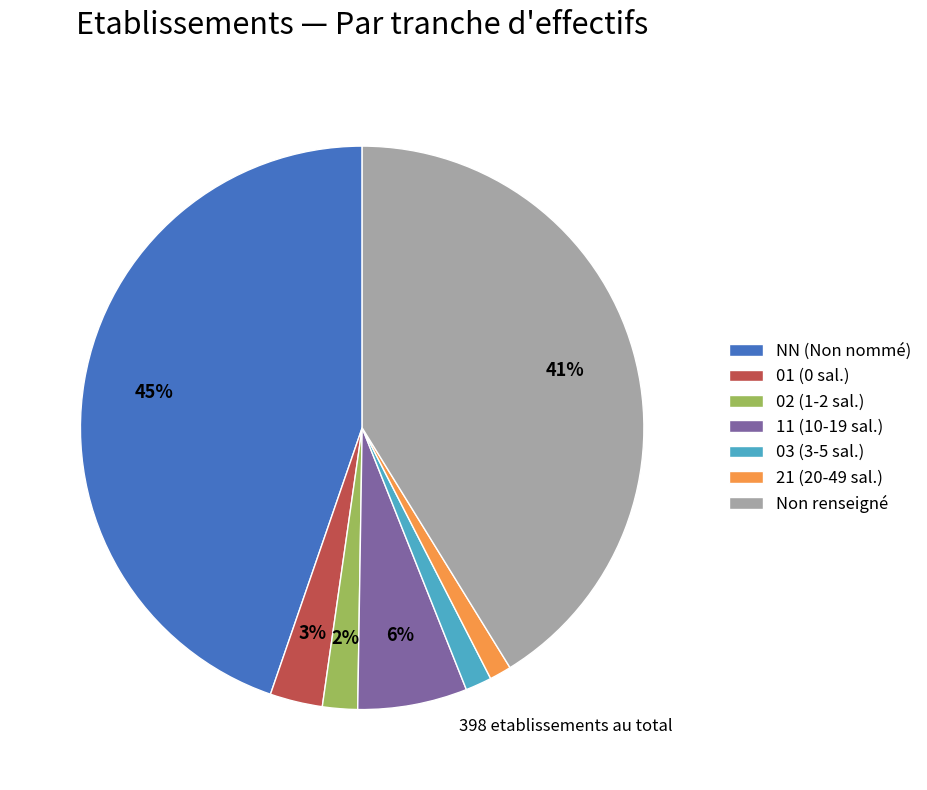

The 02 (1-2 sal.) slice represents 9% of the pie. True or false?

False